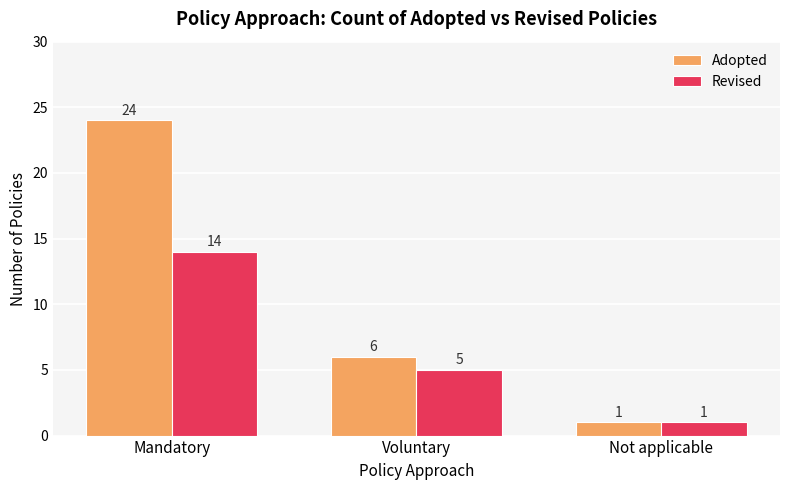

The Revised series shows 14 at Mandatory. True or false?

True